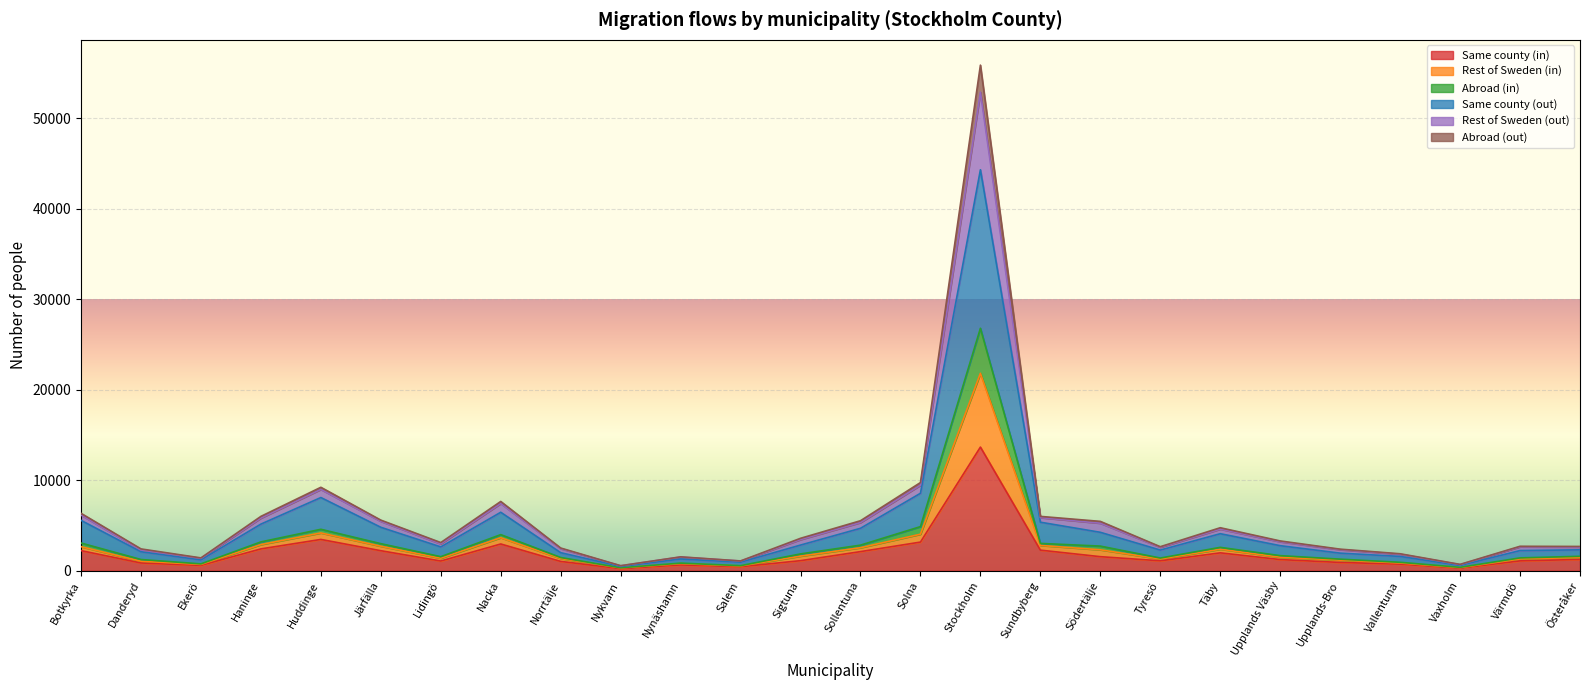

What is the total value across all series at Stockholm?

55874